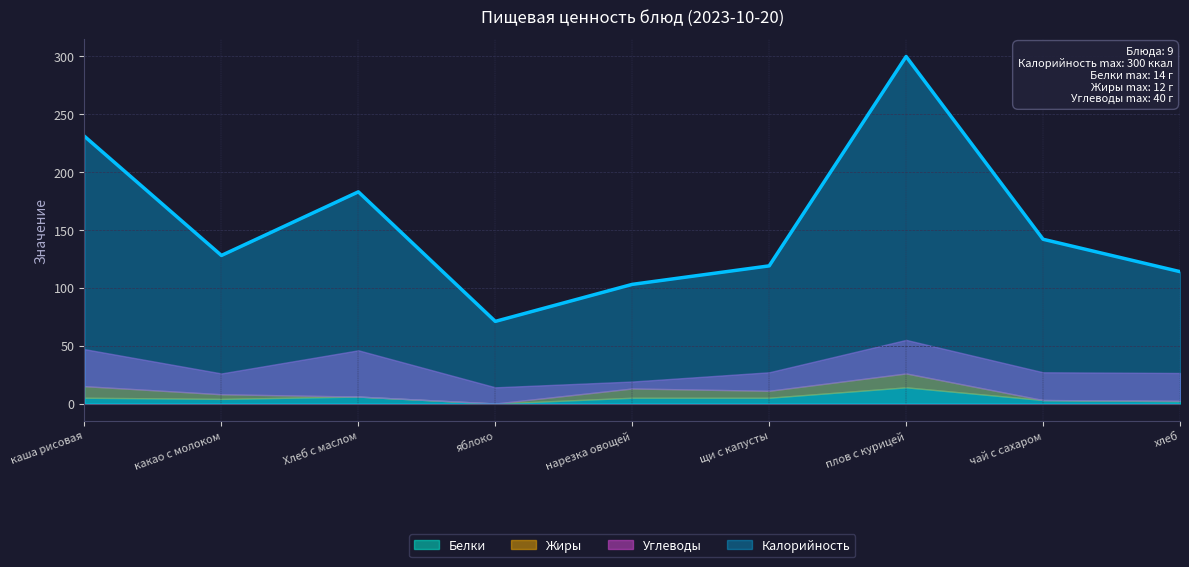

How many data points in Углеводы are less than 24?

4